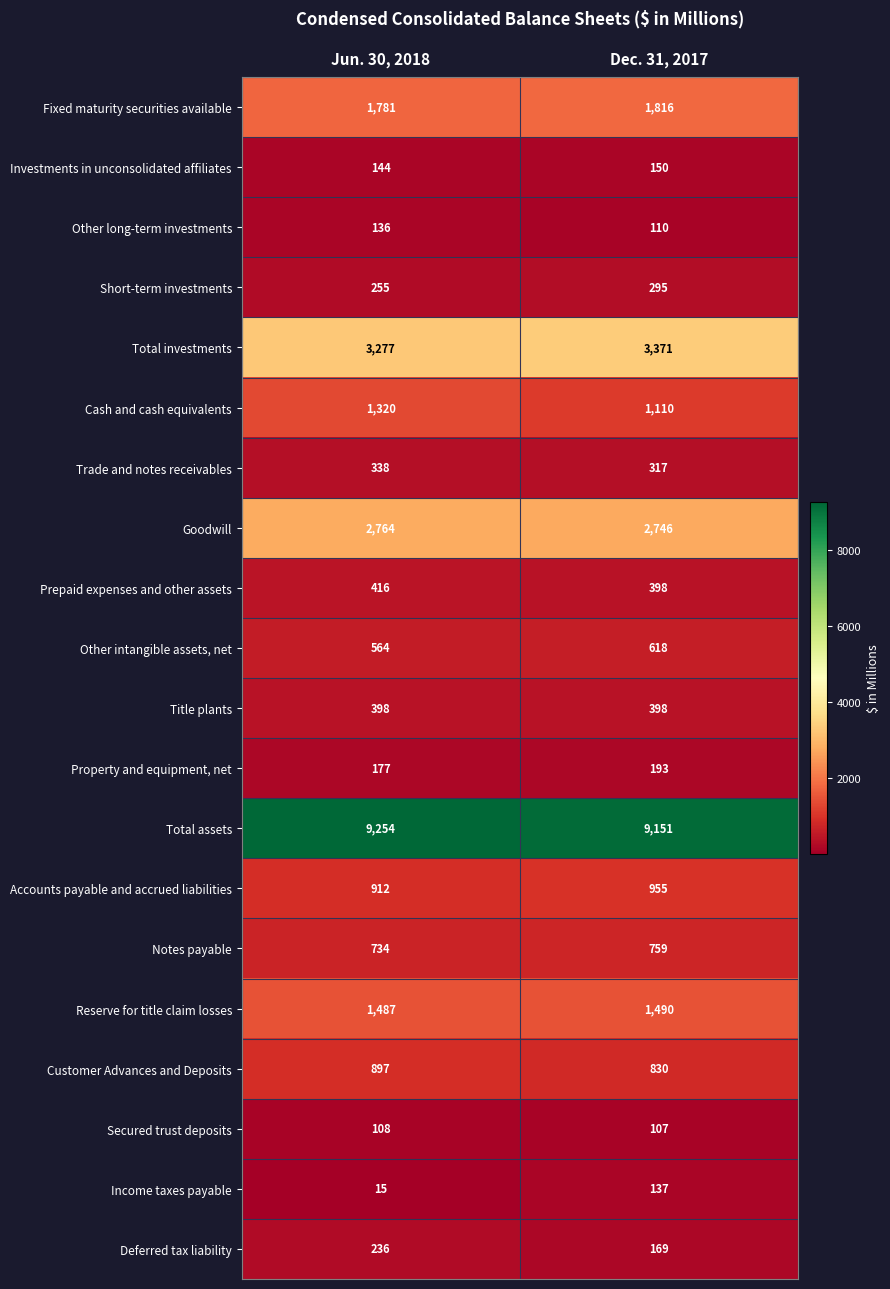

Is it true that Title plants equals 579 at Dec. 31, 2017?

False